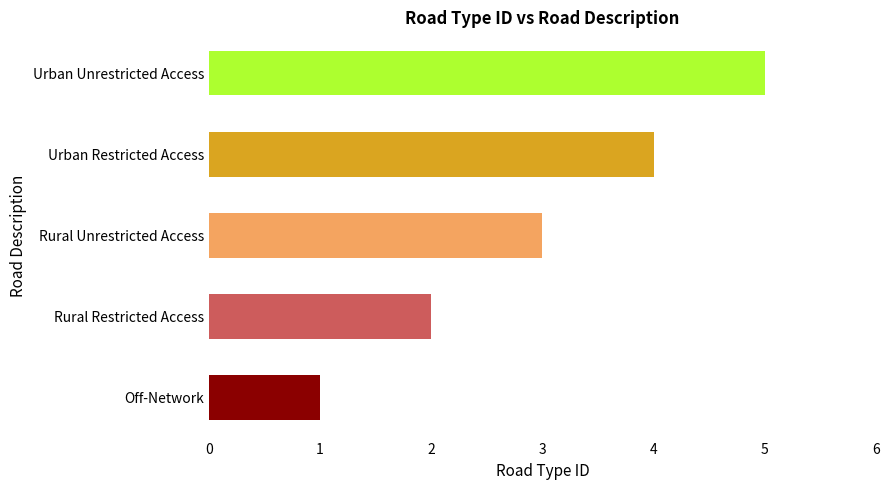

What is the difference between the maximum and minimum values?

4